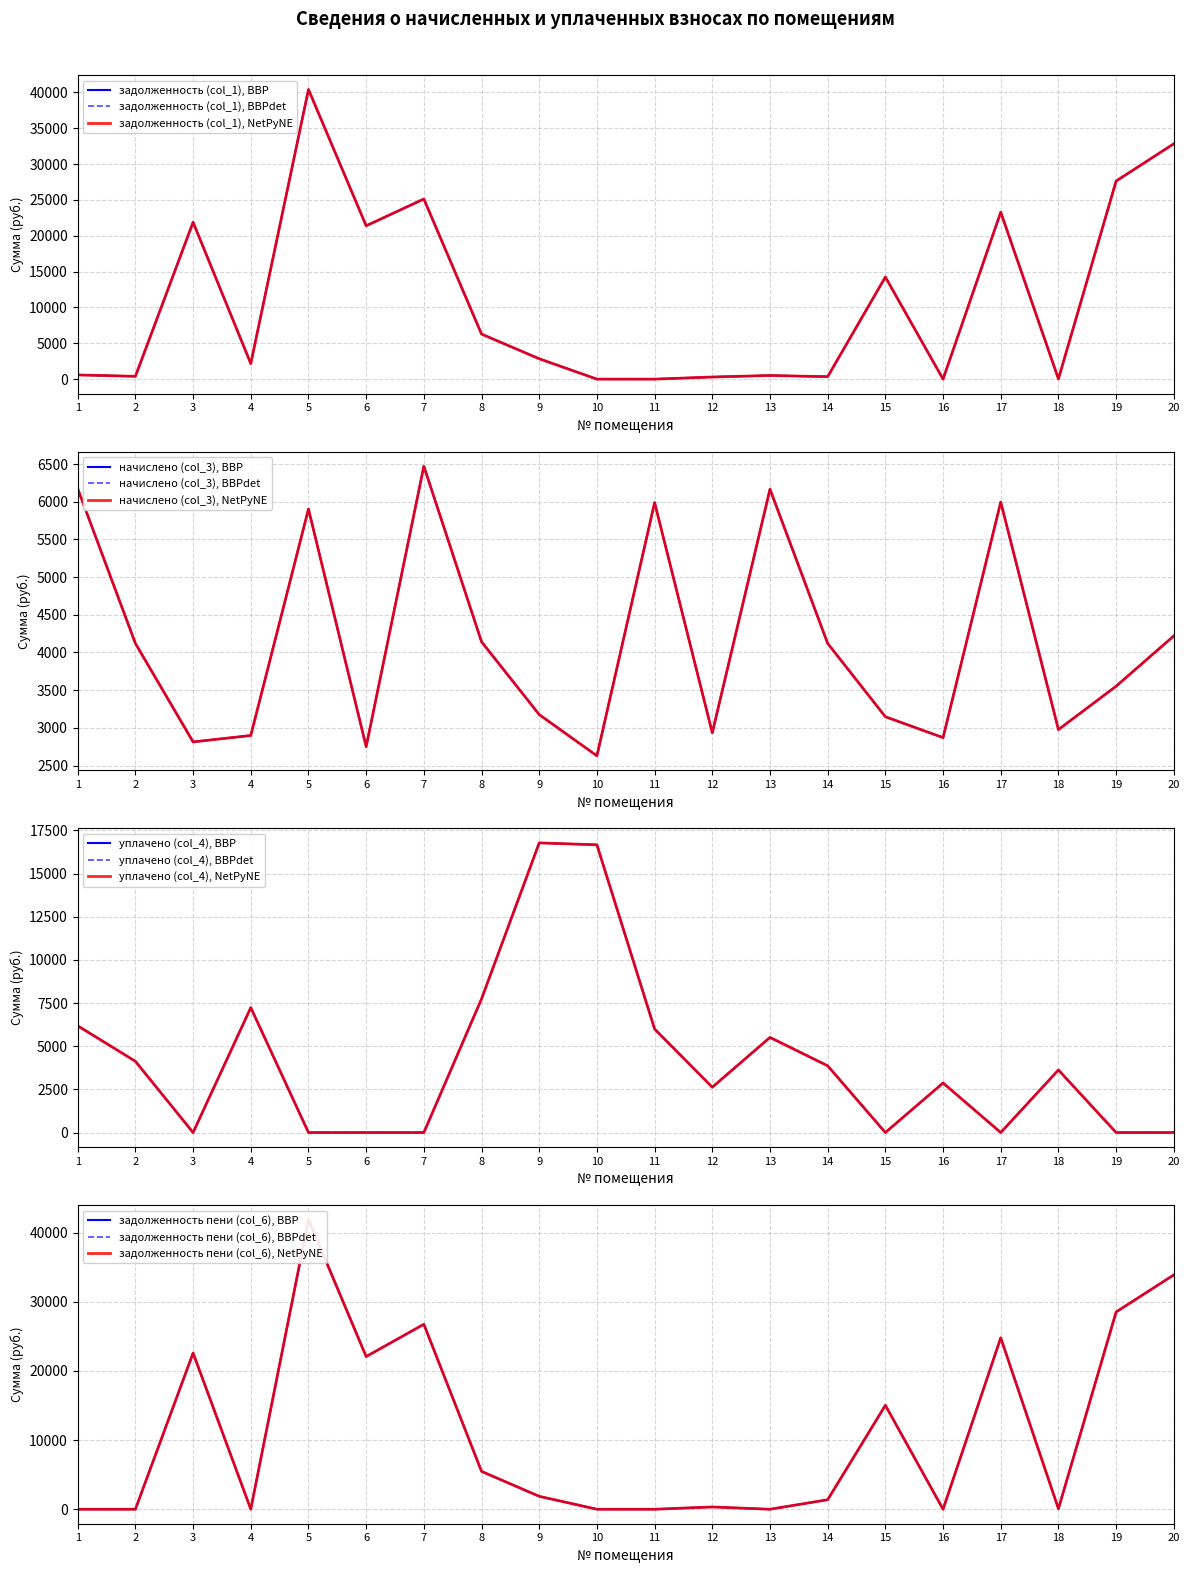

How many data points in начислено (col_3) are less than 4120?

10